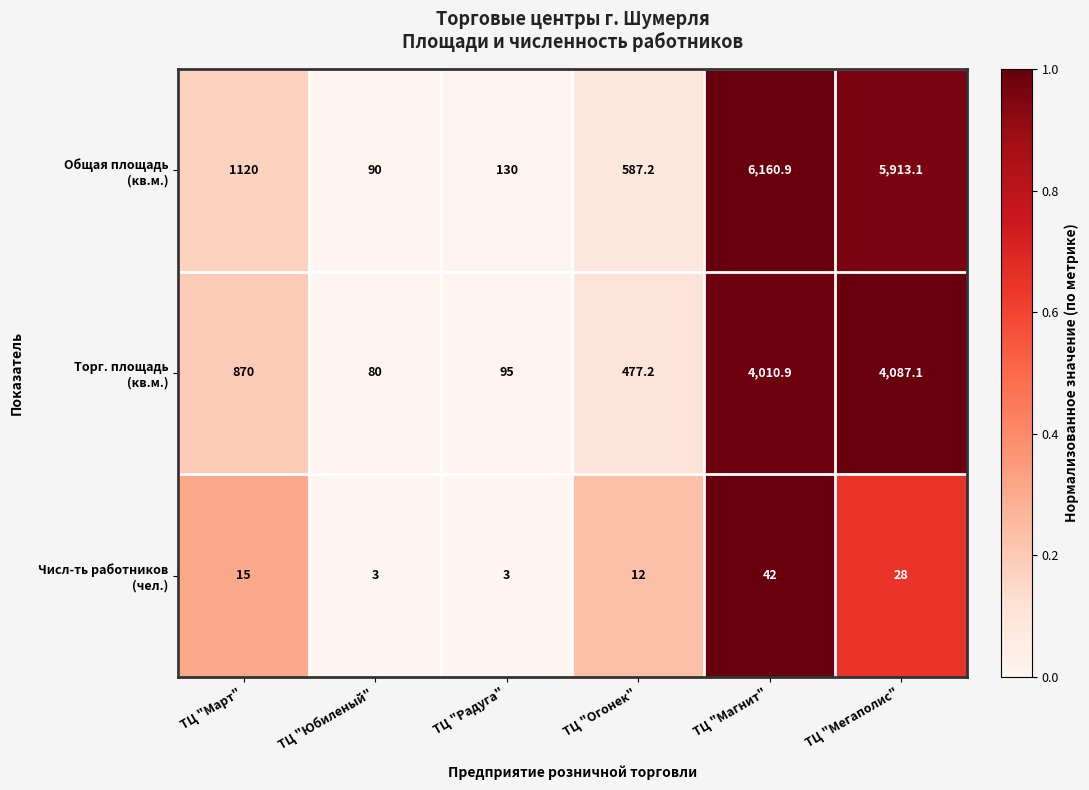

What is the maximum value shown in the chart?

6160.9